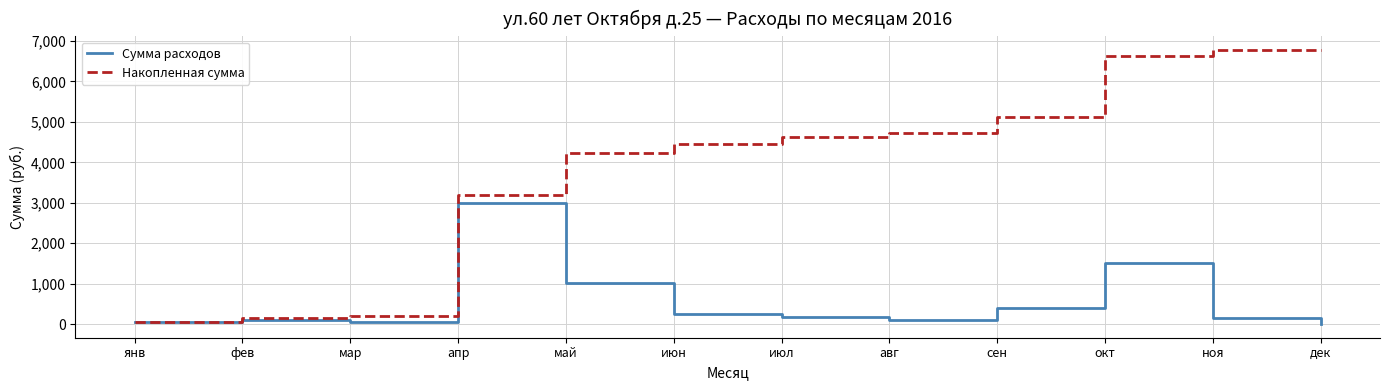

How many lines are shown in the chart?

2